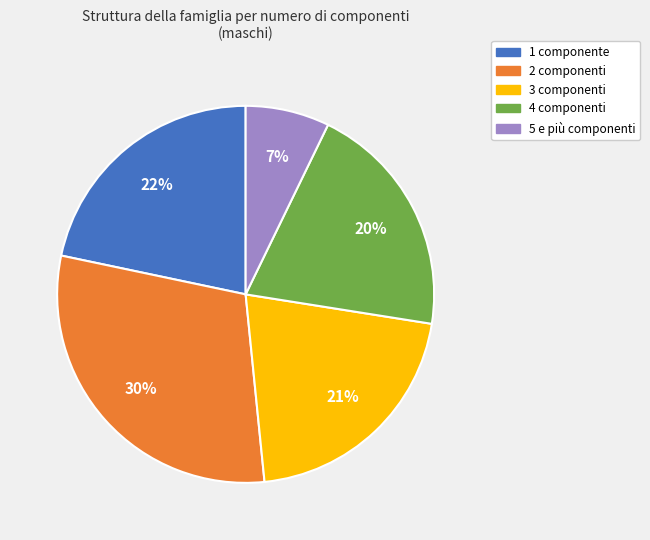

Which category has the smallest portion of the pie?

5 e più componenti